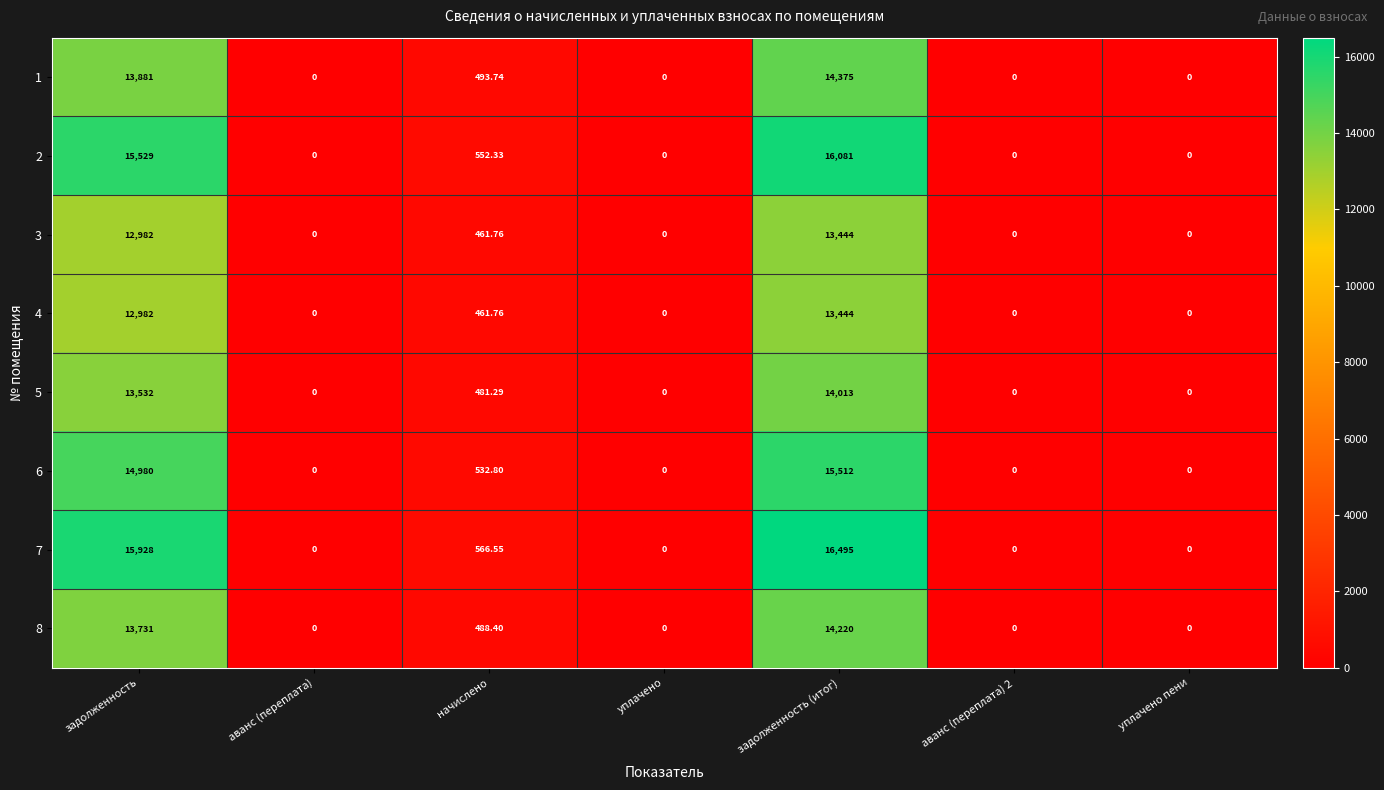

Which category has the highest value in the 2 series?

задолженность (итог)